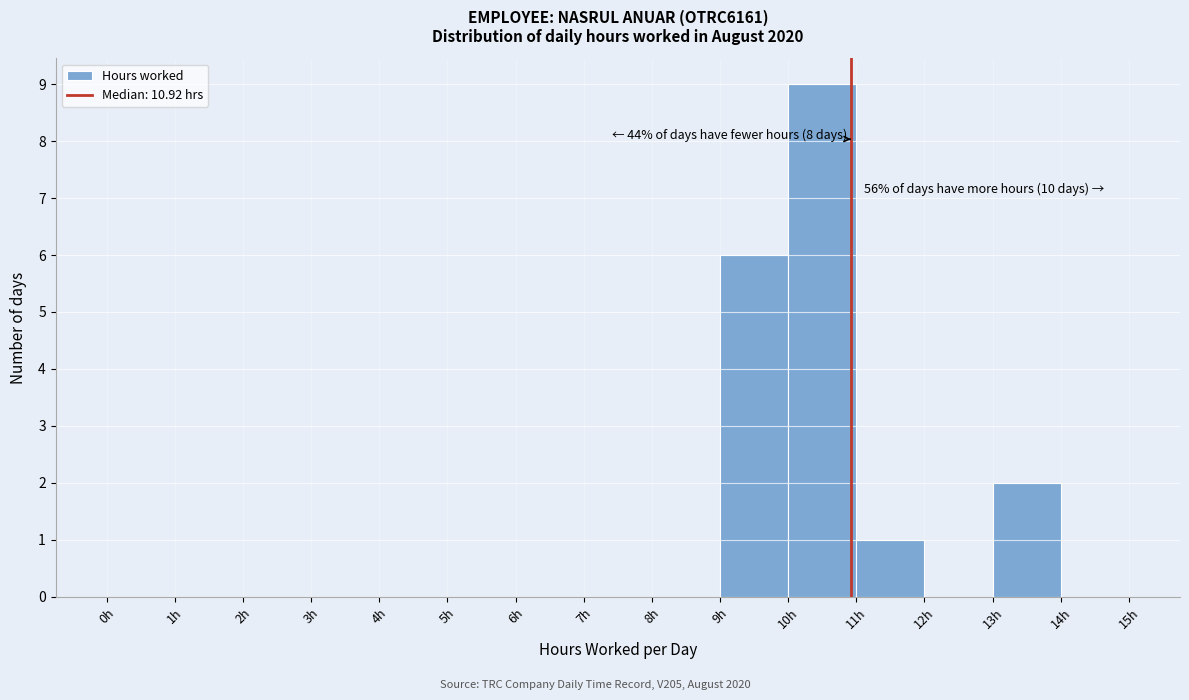

Which range on the x-axis has the tallest bar?

10 to 11